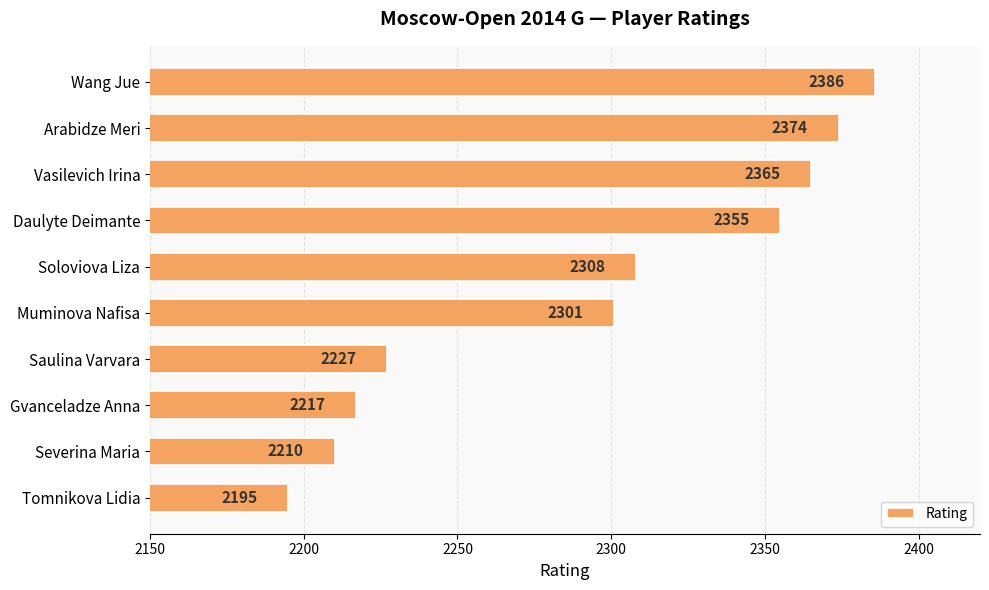

What is the label of the 6th bar from the top?

Muminova Nafisa